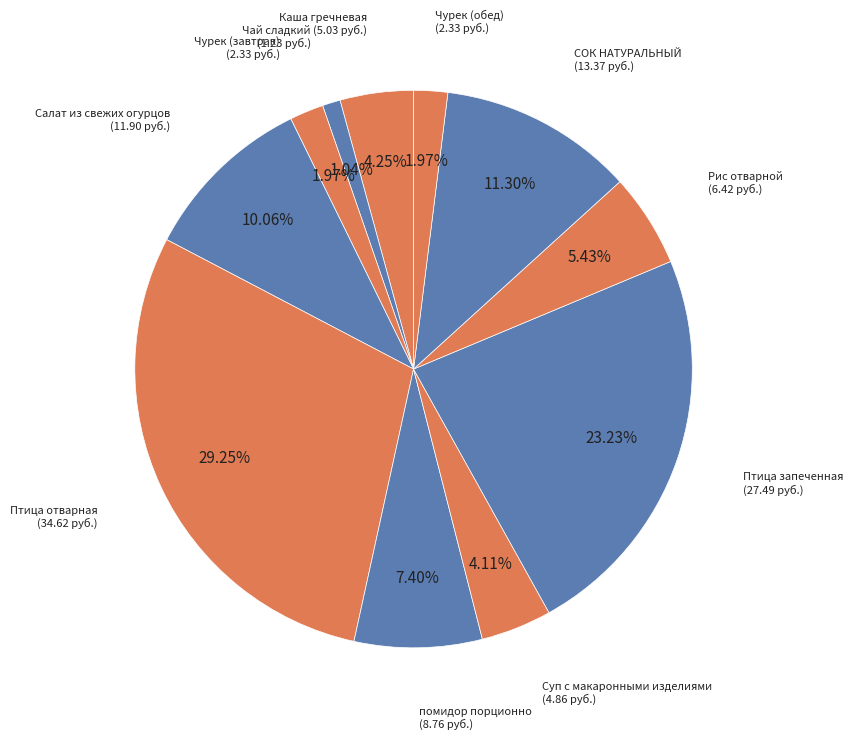

How many slices are in this pie chart?

11